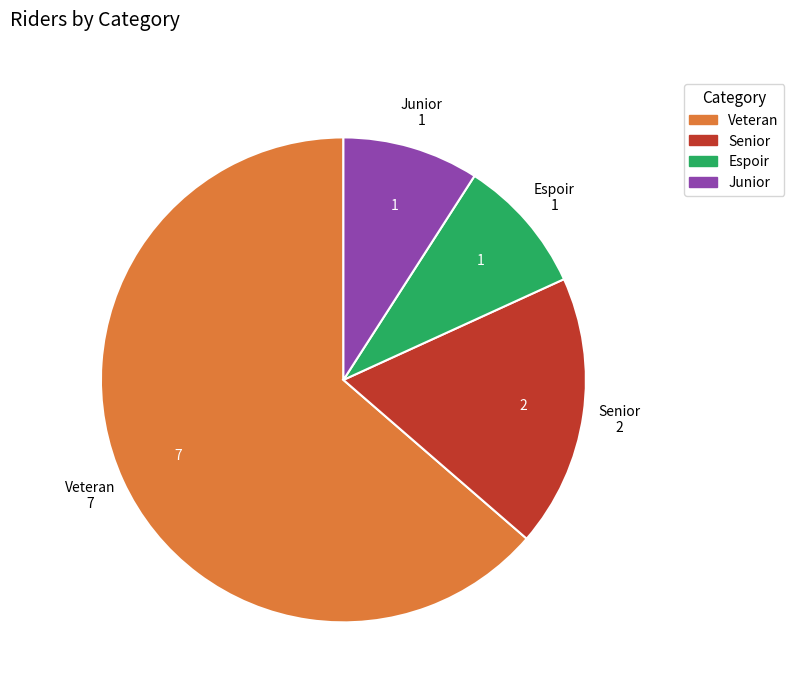

Between Veteran and Senior, which is larger?

Veteran